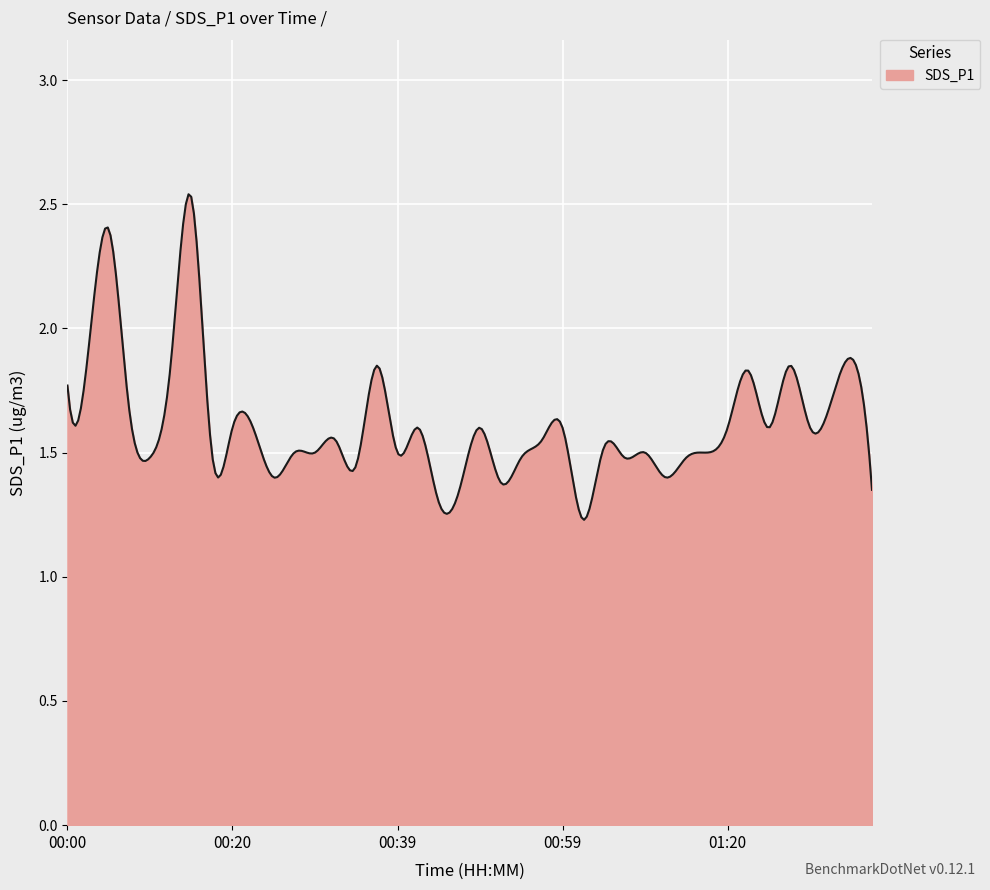

What is the minimum value shown in the chart?

1.2